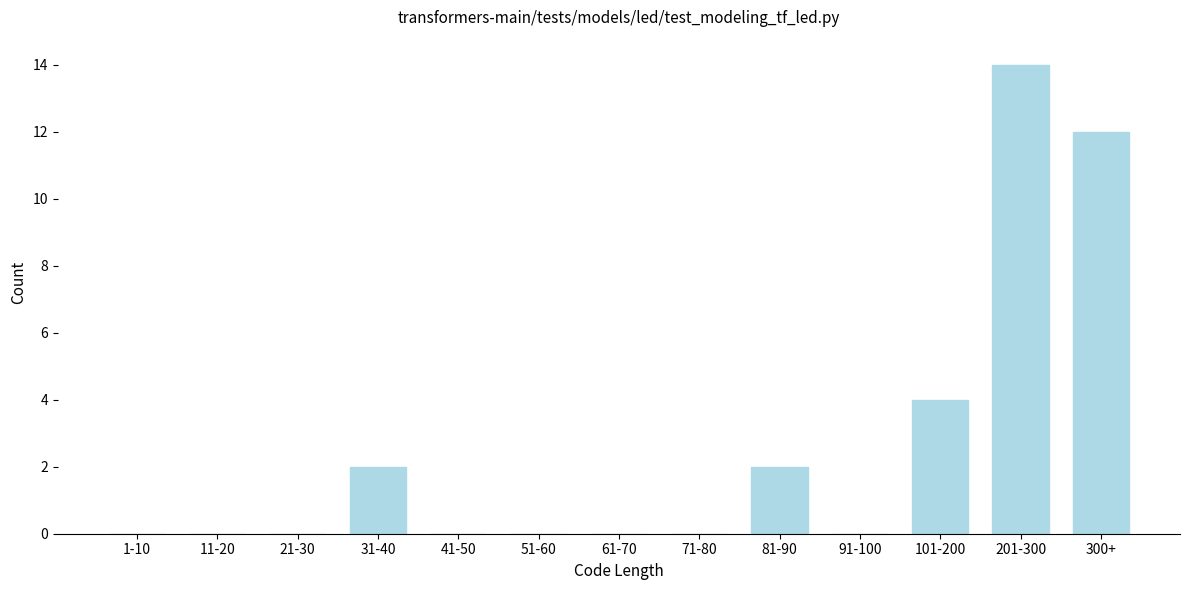

Which has a higher value, 31-40 or 61-70?

31-40